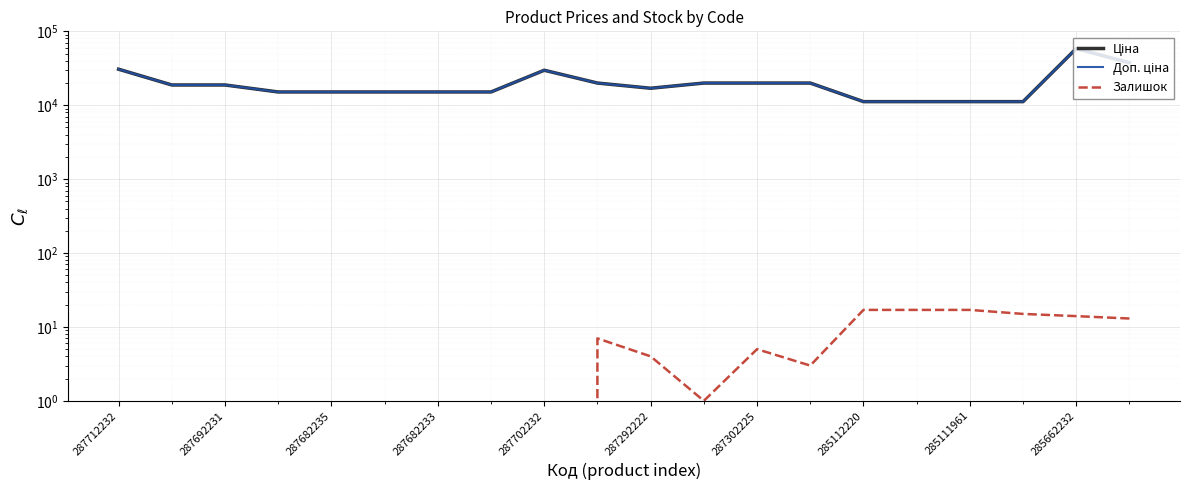

True or false: Ціна and Залишок intersect in this chart.

False